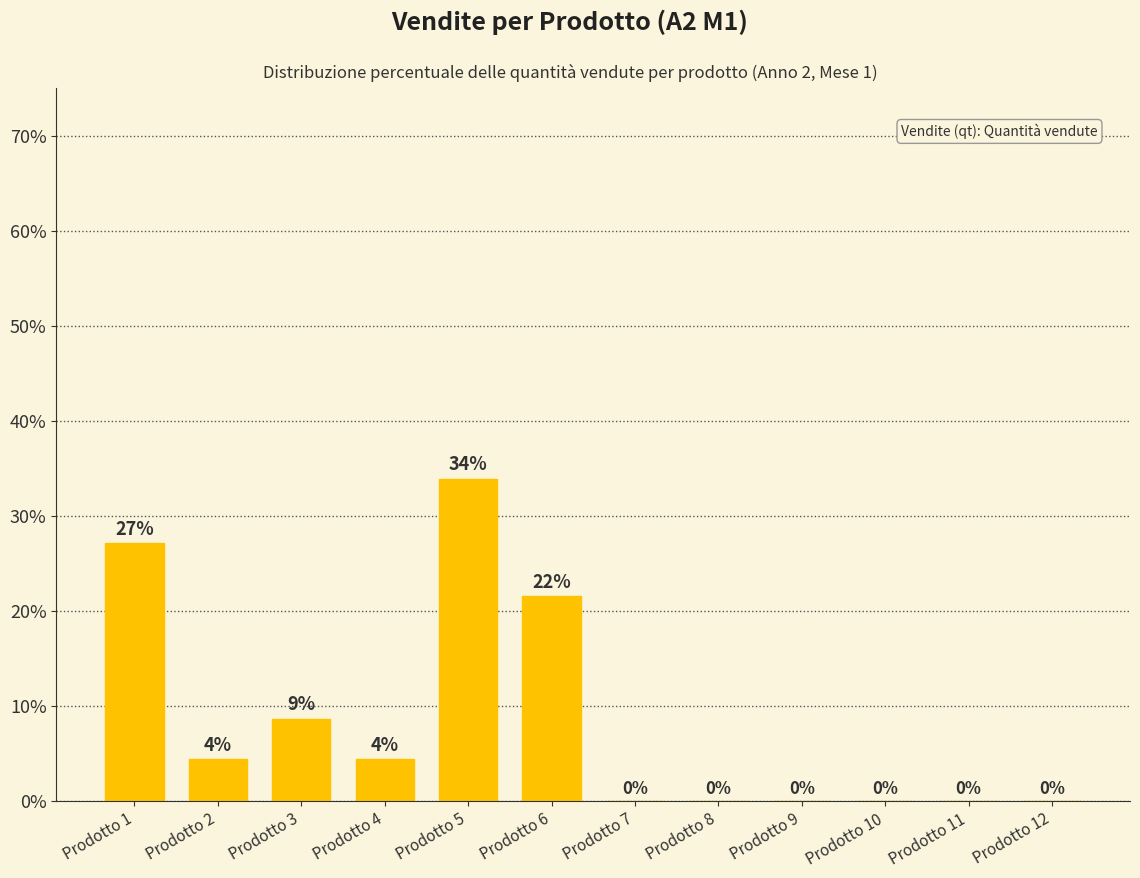

Is it true that the value at Prodotto 1 is 19.0?

False